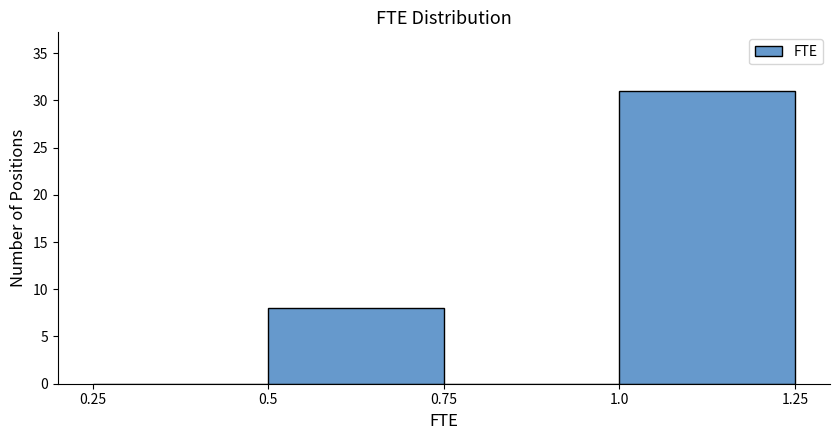

Reading left to right, transcribe this chart: for each bar, give the range it covers on the x-axis and its height. The values are not printed on the chart, so give them approximately, as read against the axis.

0.25 to 0.5: 0
0.5 to 0.75: 8
0.75 to 1.0: 0
1.0 to 1.25: 31